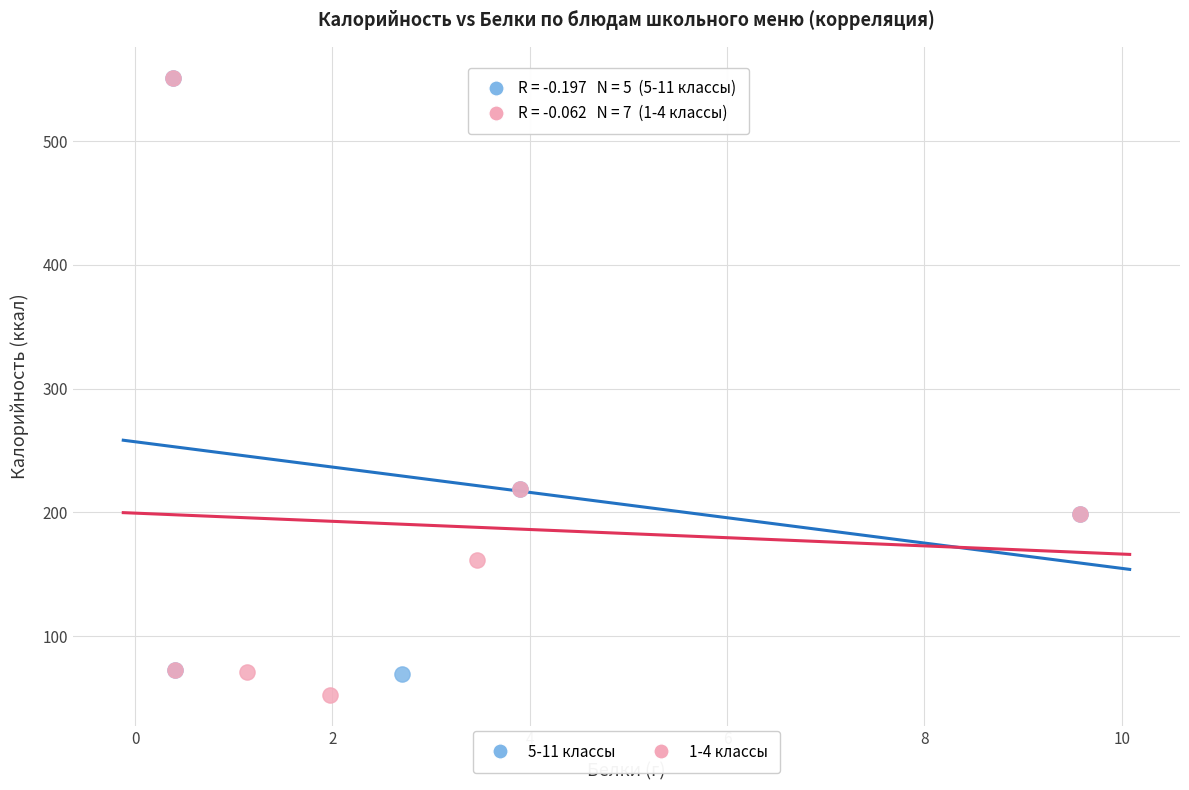

Which series has the largest Y range (max minus min)?

1-4 классы